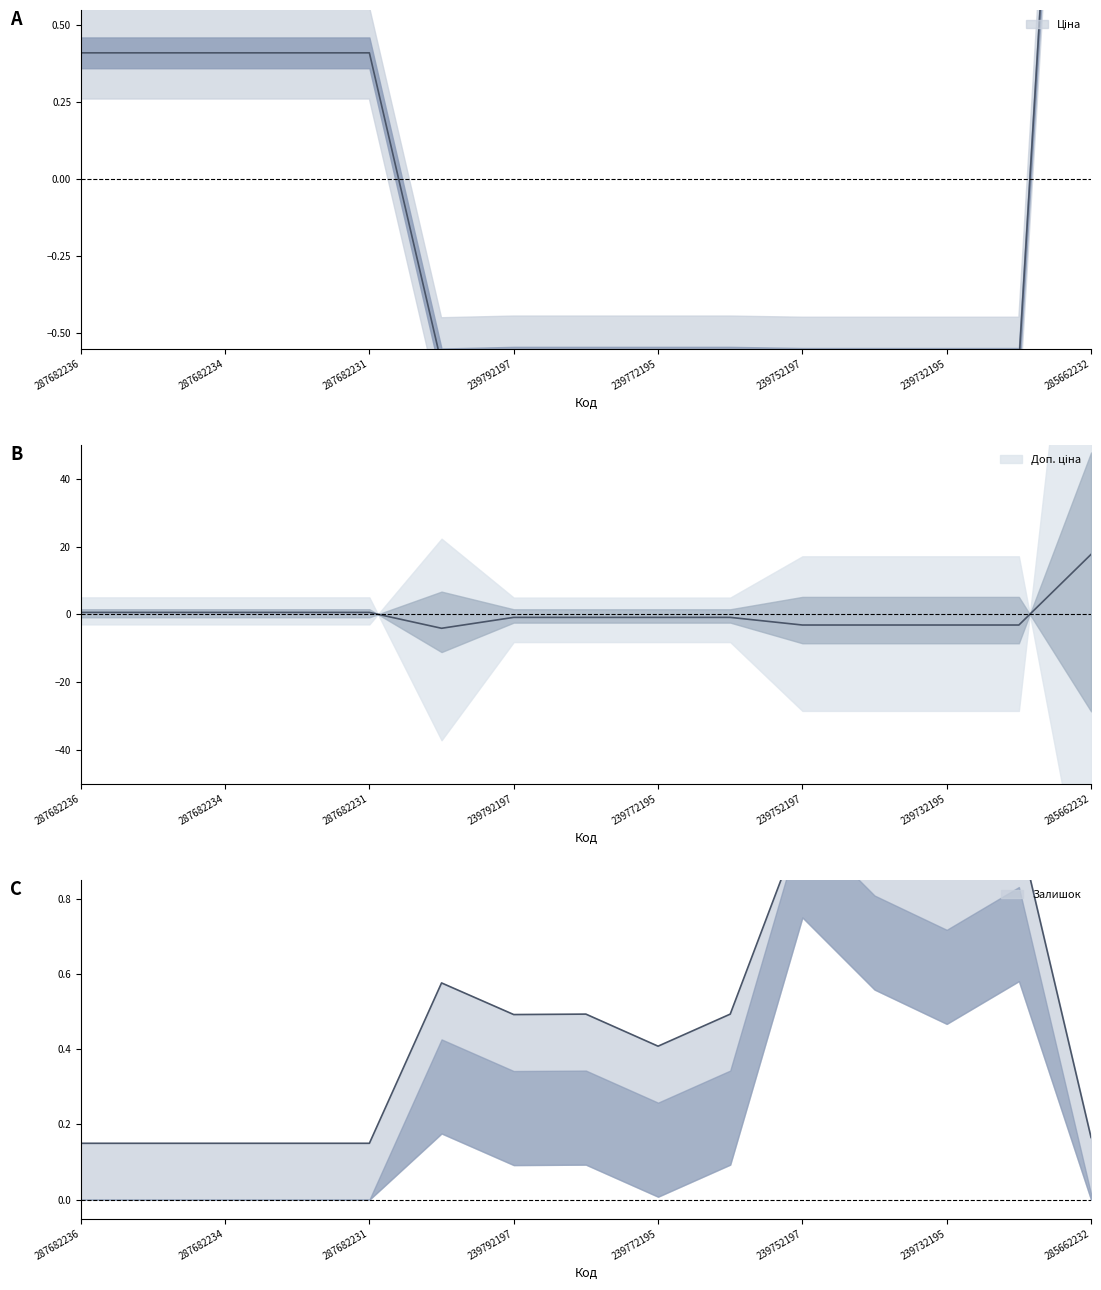

At which category does the chart reach its peak across all series?

285662232